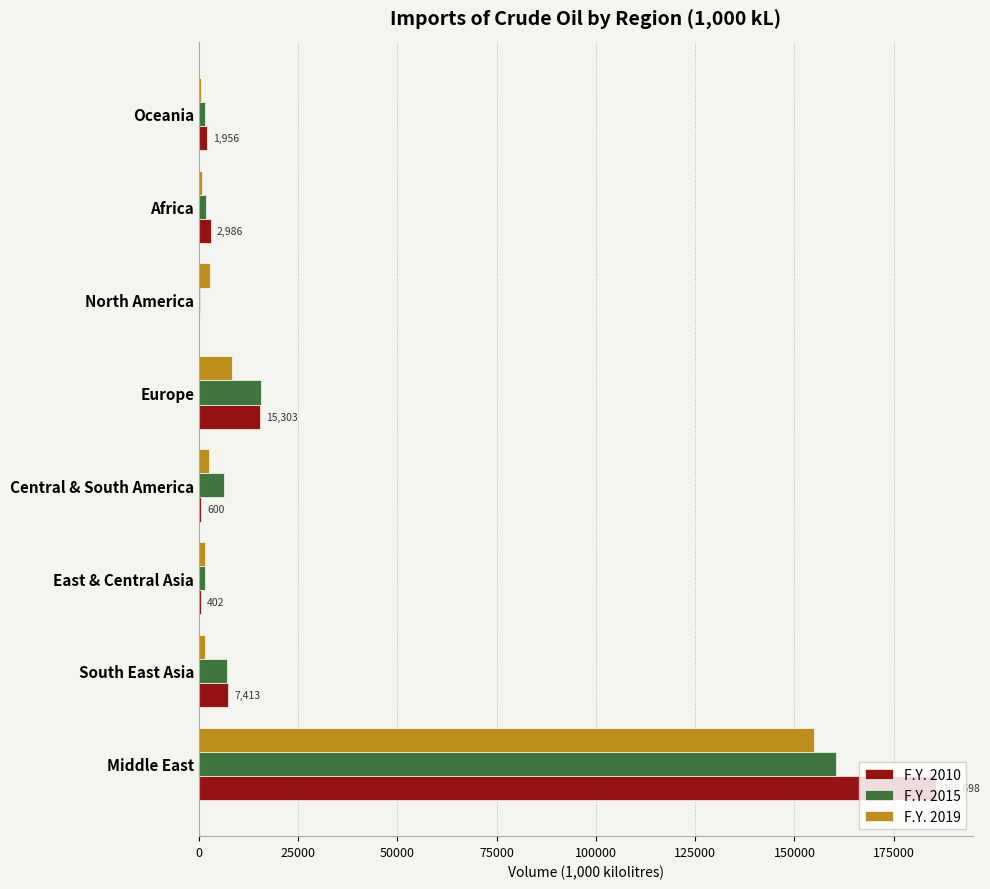

What is the sum of all F.Y. 2015 values?

194515